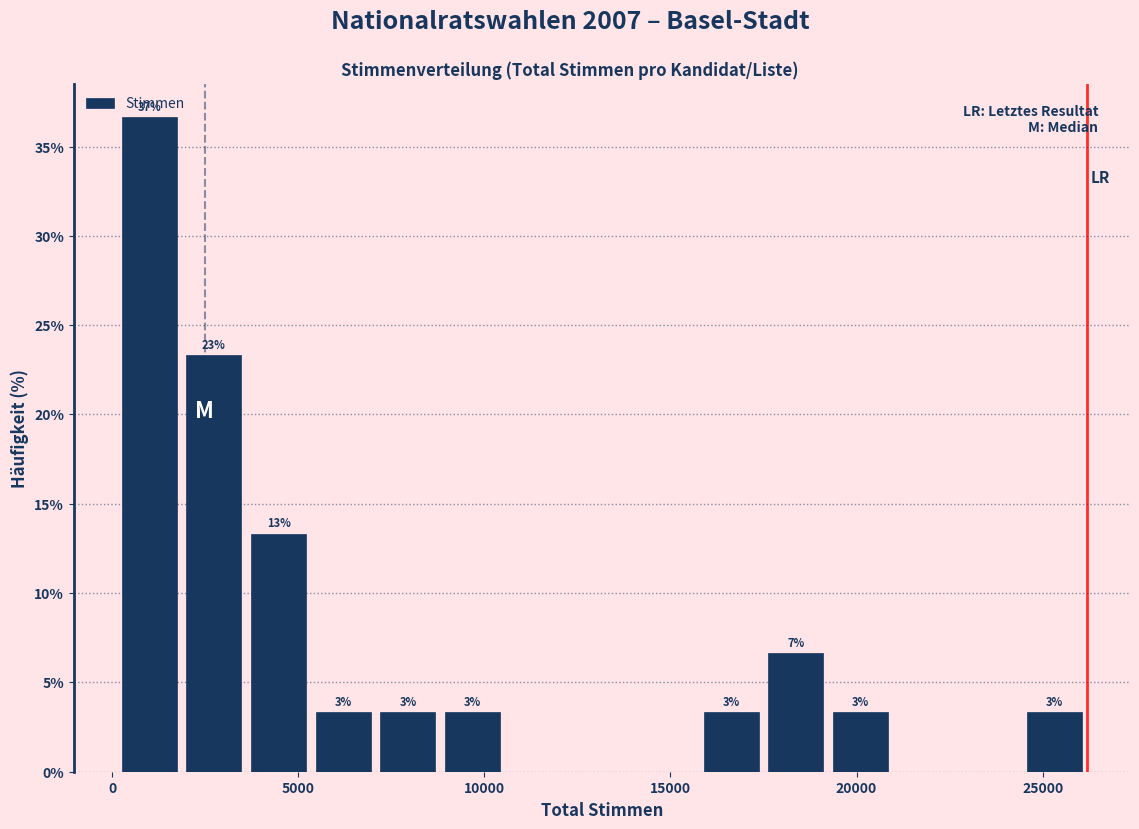

Around what value on the x-axis is the tallest bar? Give the approximate position of its centre, as read against the axis.

1000